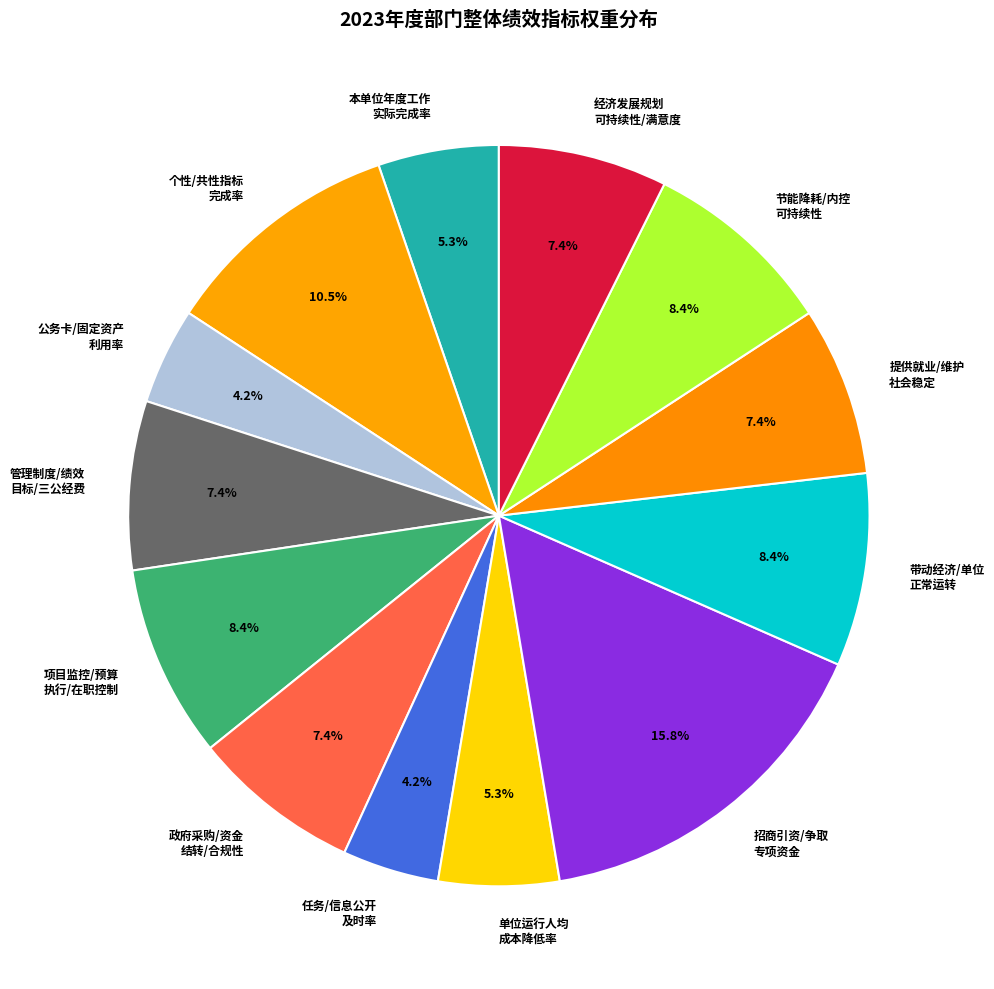

What percentage is NOT represented by 公务卡/固定资产 利用率?

95.8%